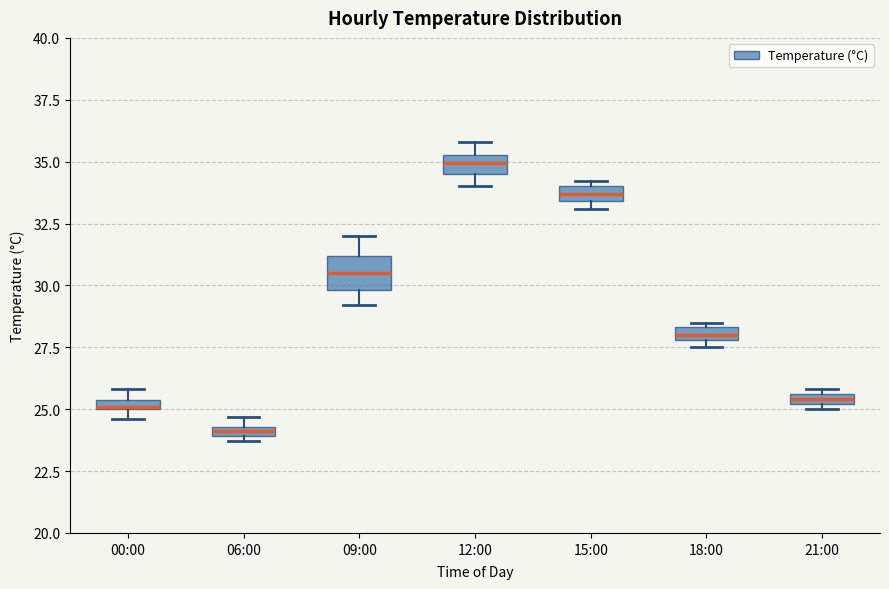

Where is the lower edge of the box for 18:00 on the y-axis? The values are not printed on the chart, so give them approximately, as read against the axis.

28.0